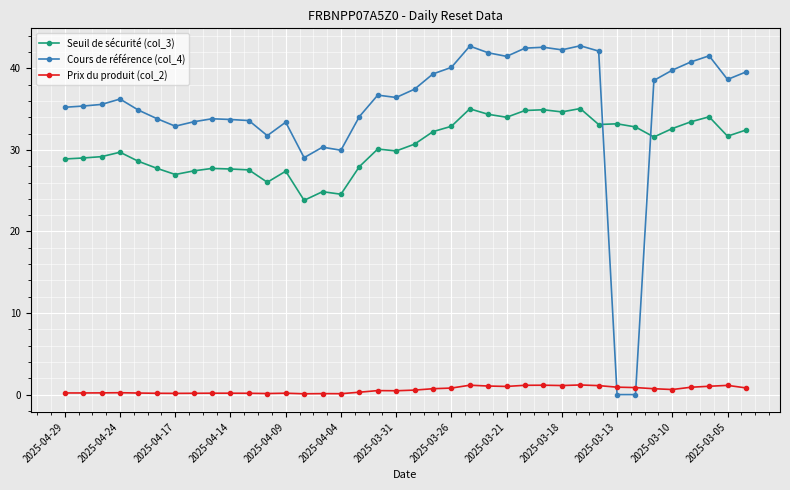

At how many categories does at least one series exceed 2?

38